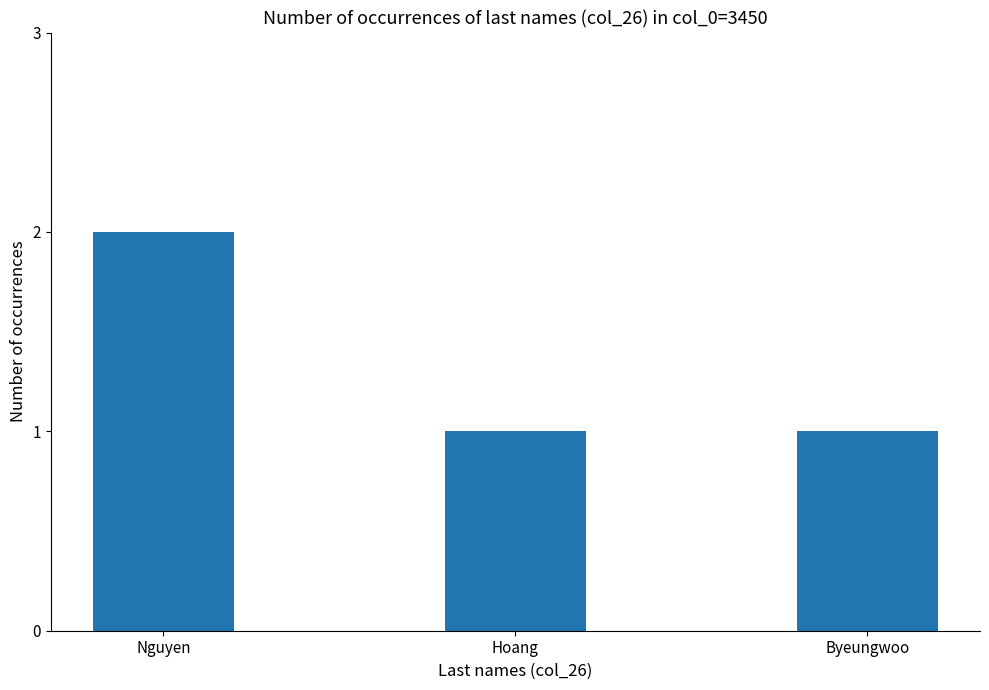

The chart shows a value of 1 at Hoang. True or false?

True